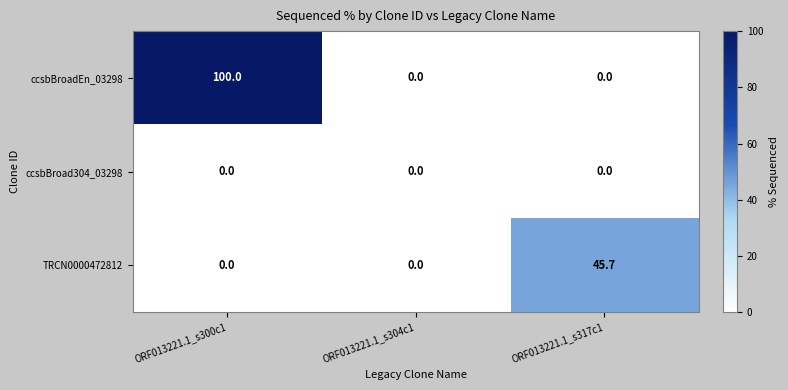

How many distinct data groups are displayed?

3